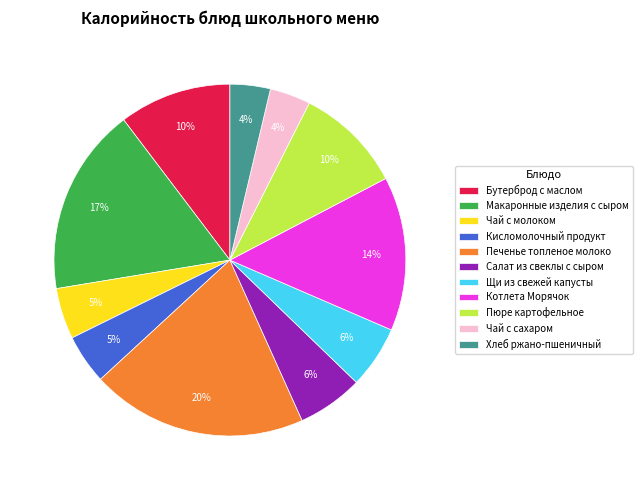

To the nearest percent, what percentage of the pie is Печенье топленое молоко?

20%